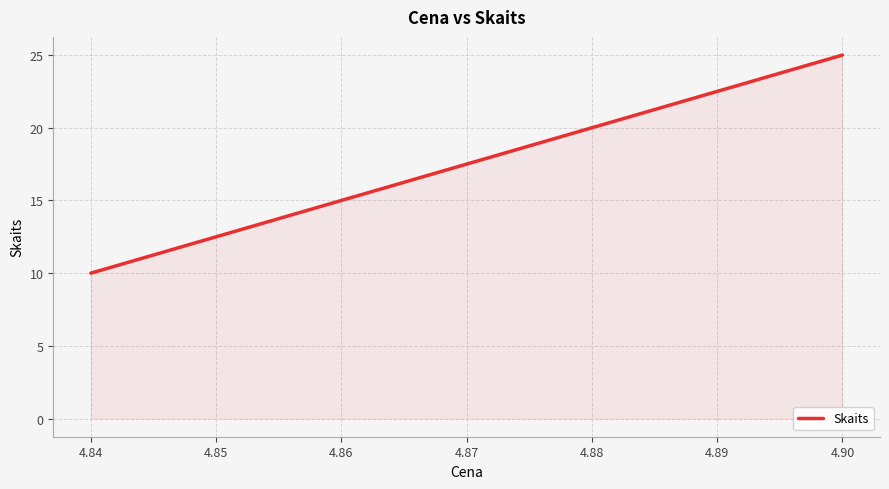

What is the greatest value displayed?

25